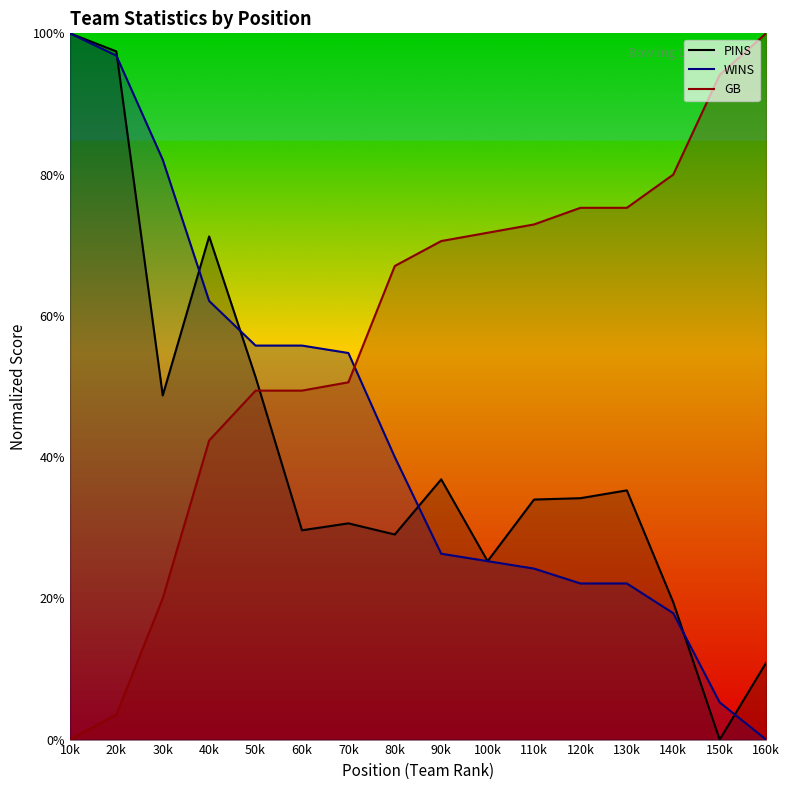

How many positive values does the GB series have?

15